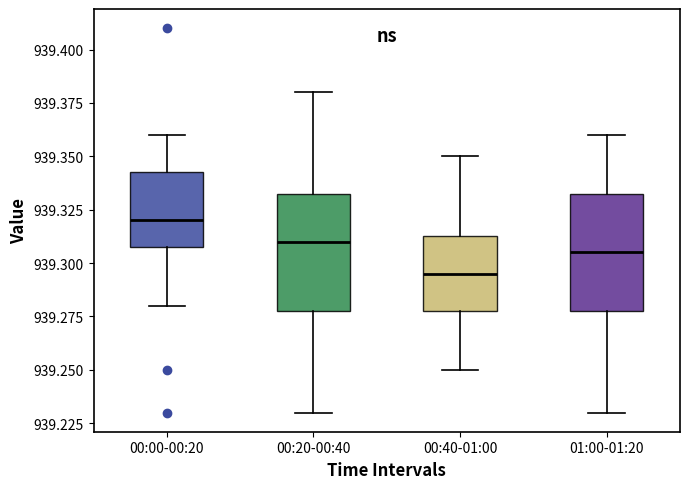

Where does the upper whisker of the box for 01:00-01:20 end on the y-axis? The values are not printed on the chart, so give them approximately, as read against the axis.

939.360